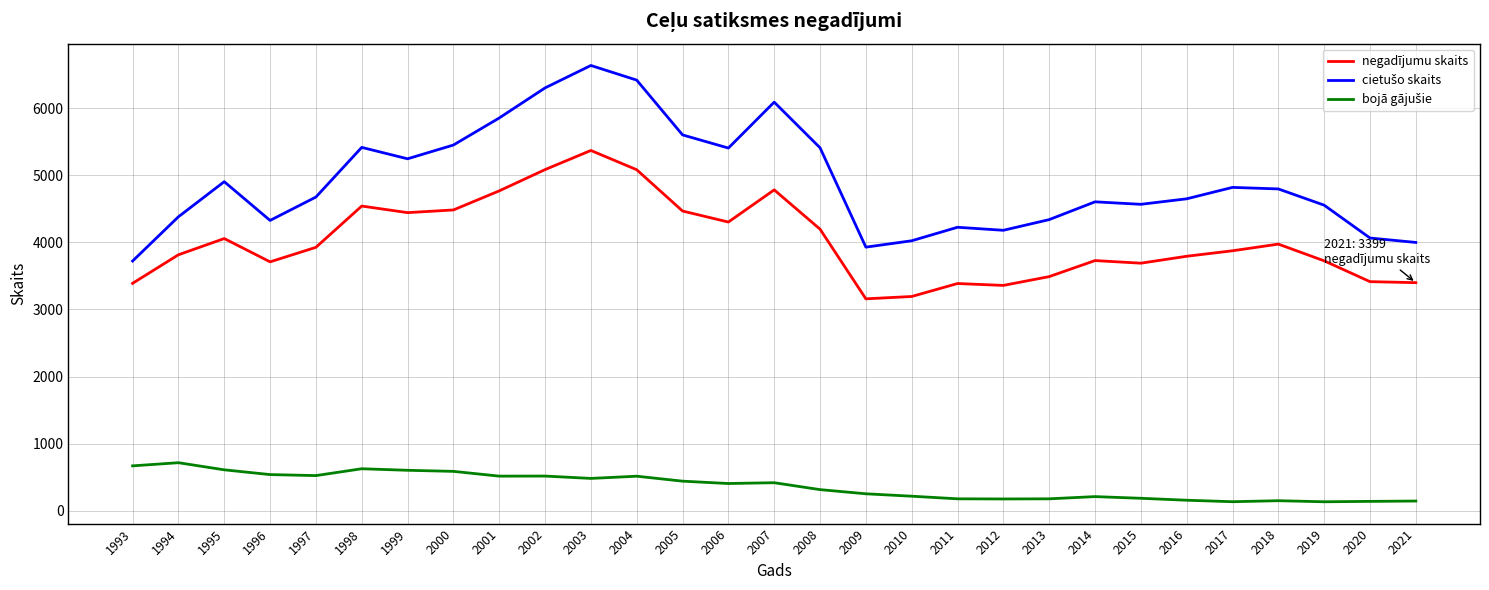

How many categories are shown in the chart?

29